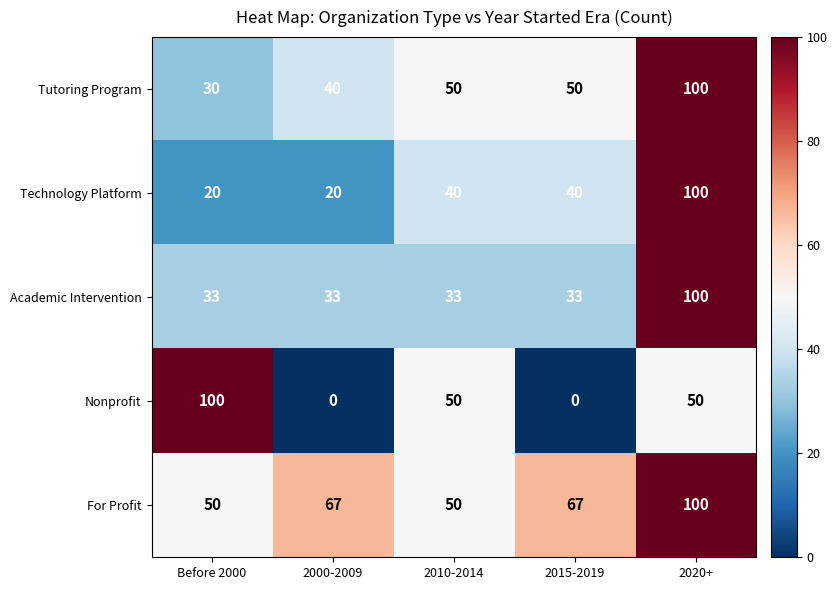

True or false: Academic Intervention has a value of 33 at 2000-2009.

True